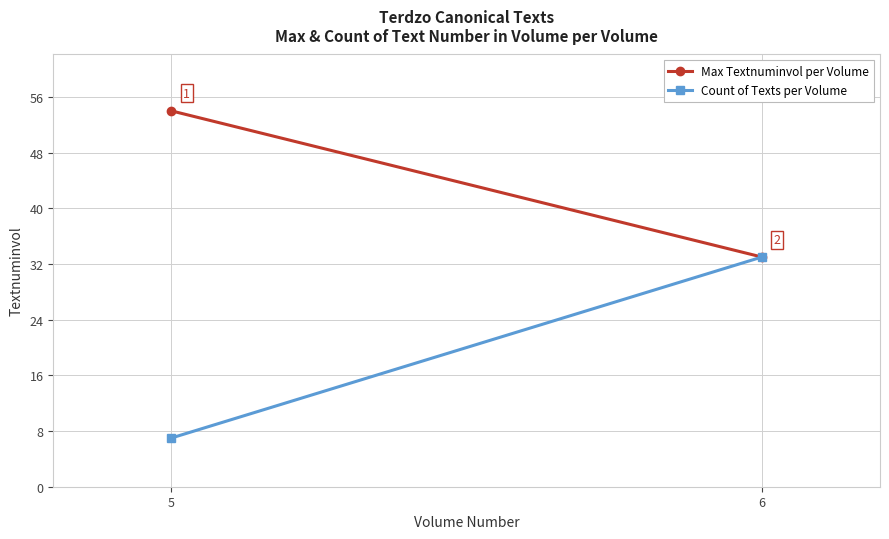

Reading left to right, list all the values displayed in this chart.

Max Textnuminvol per Volume: 5=54	6=33
Count of Texts per Volume: 5=7	6=33